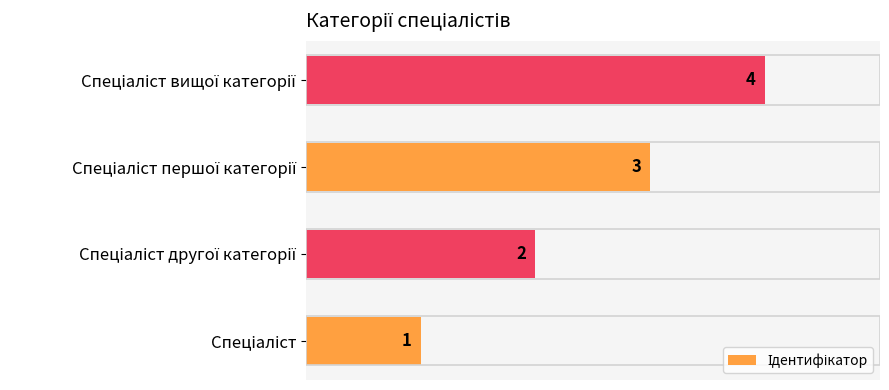

How many values are between 2 and 4?

3